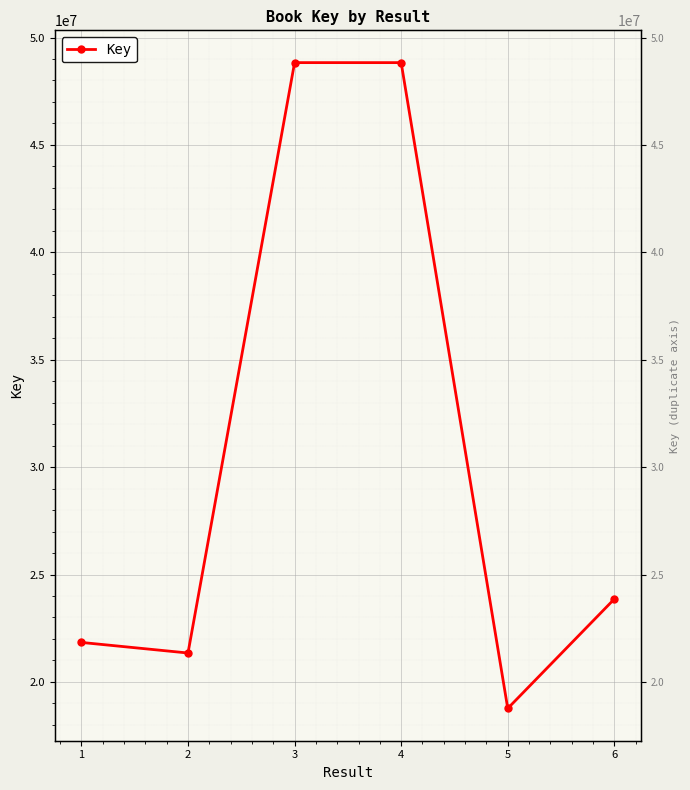

How many lines are shown in the chart?

1